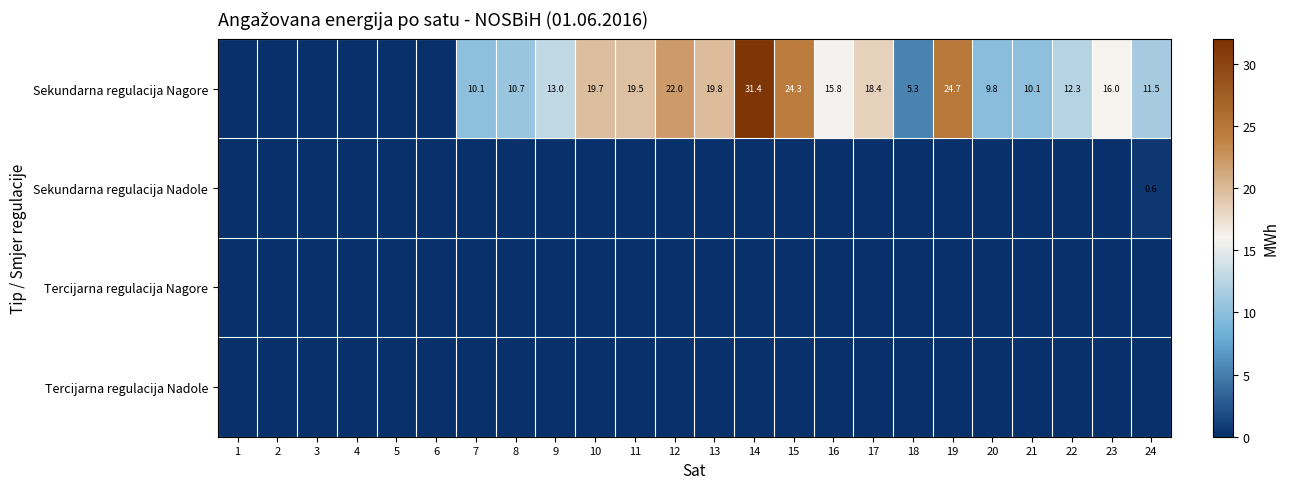

What is the difference between the highest and lowest values at 22?

12.3